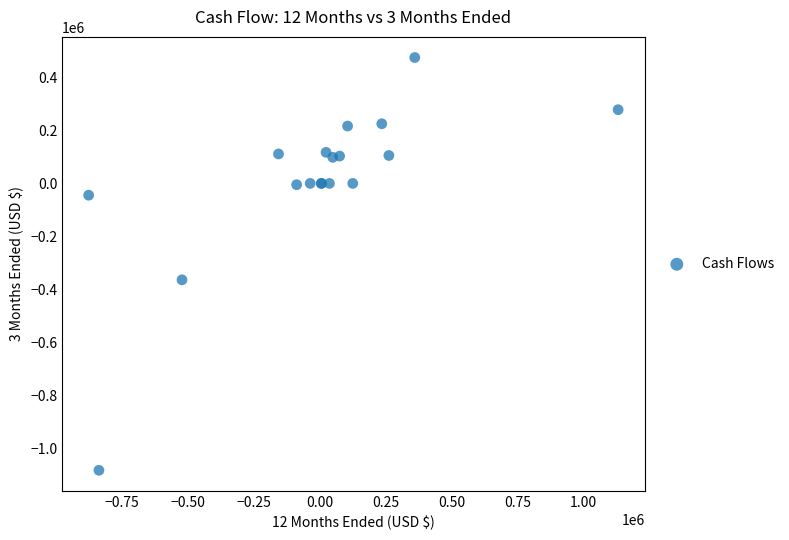

What Y value in the scatter plot is closest to -303857?

-363970